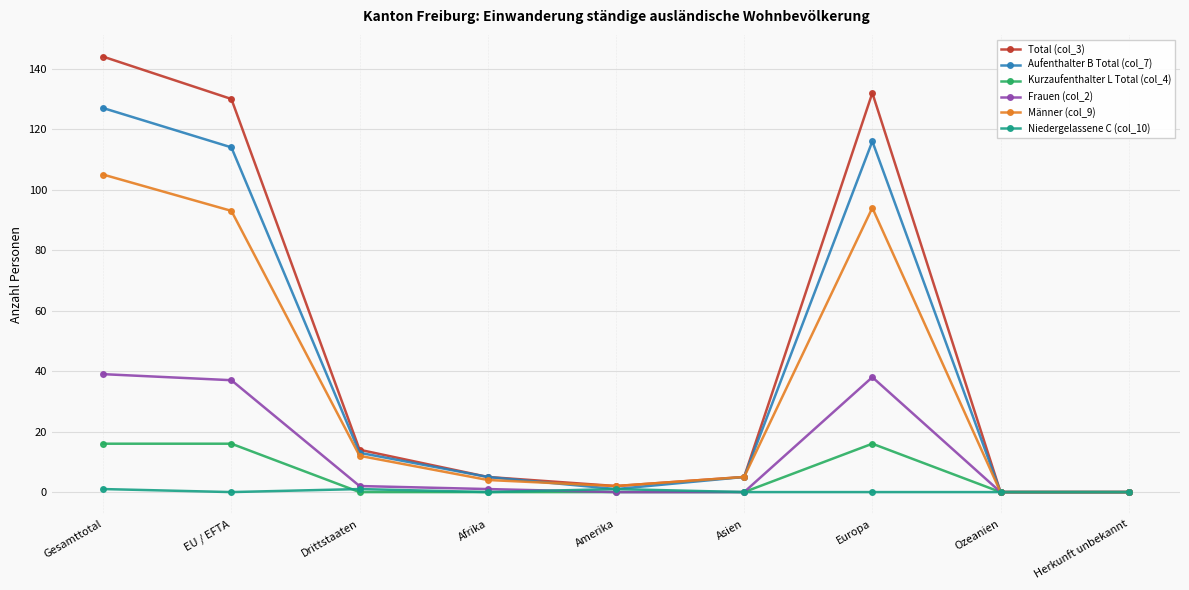

True or false: Kurzaufenthalter L Total (col_4) has more than 0 points higher than both neighbors.

True